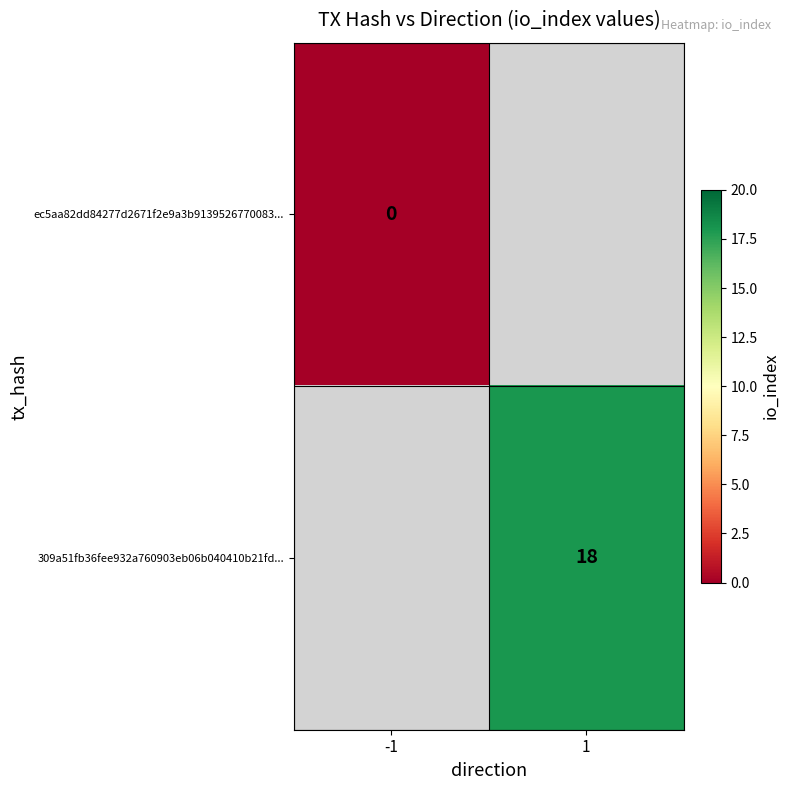

Is it true that 309a51fb36fee932a760903eb06b040410b21fd... equals 5.1 at 1?

False